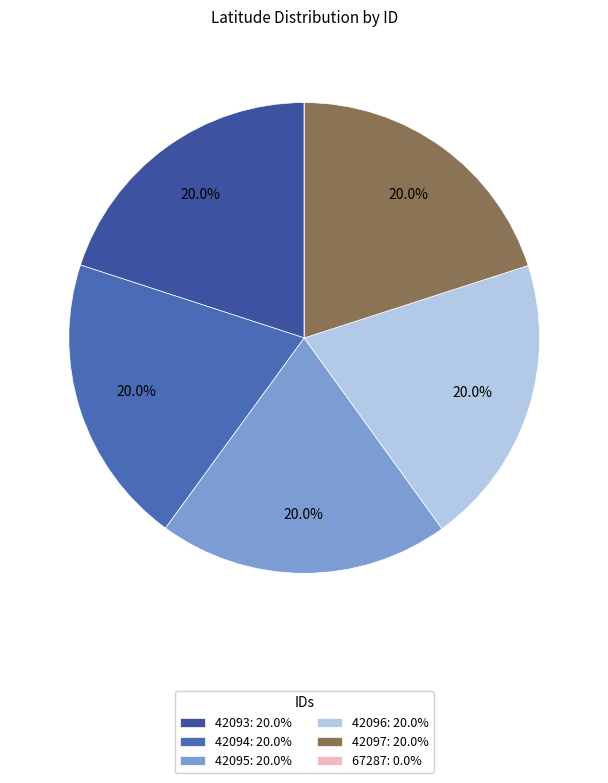

To the nearest percent, what percentage of the pie is 42093?

20%